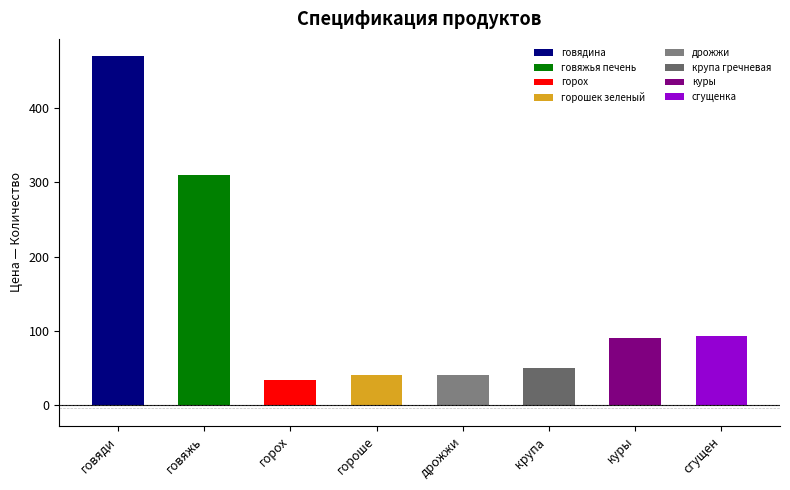

At which category is the sum across all series the highest?

говядина